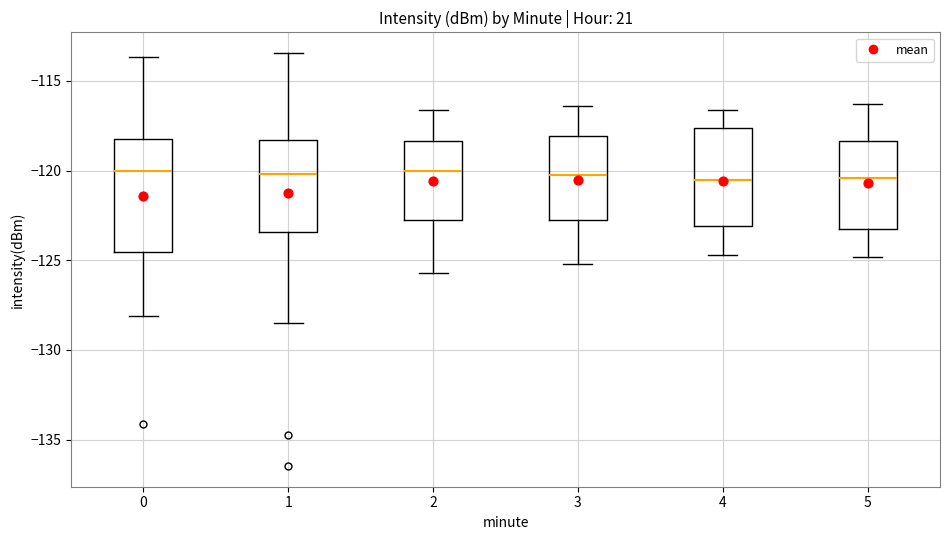

Reading left to right, transcribe this box plot: for each box, give where its median line is, the range the box spans, and where its two whiskers end, as read against the y-axis. The values are not printed on the chart, so give them approximately, as read against the axis.

0: median -120.0, box -124.5 to -118.5, whiskers -128.0 to -113.5
1: median -120.0, box -123.5 to -118.5, whiskers -128.5 to -113.5
2: median -120.0, box -123.0 to -118.5, whiskers -125.5 to -116.5
3: median -120.0, box -122.5 to -118.0, whiskers -125.0 to -116.5
4: median -120.5, box -123.0 to -117.5, whiskers -124.5 to -116.5
5: median -120.5, box -123.0 to -118.5, whiskers -125.0 to -116.5